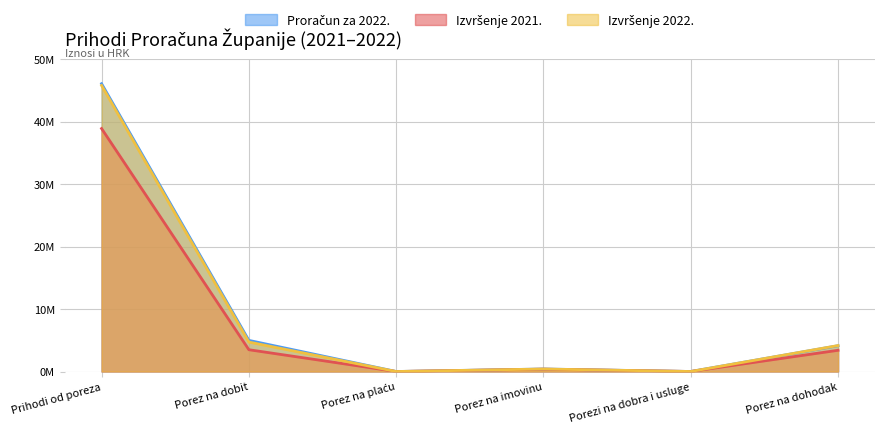

True or false: Proračun za 2022. has a value of 1022 at Porezi na dobra i usluge.

False